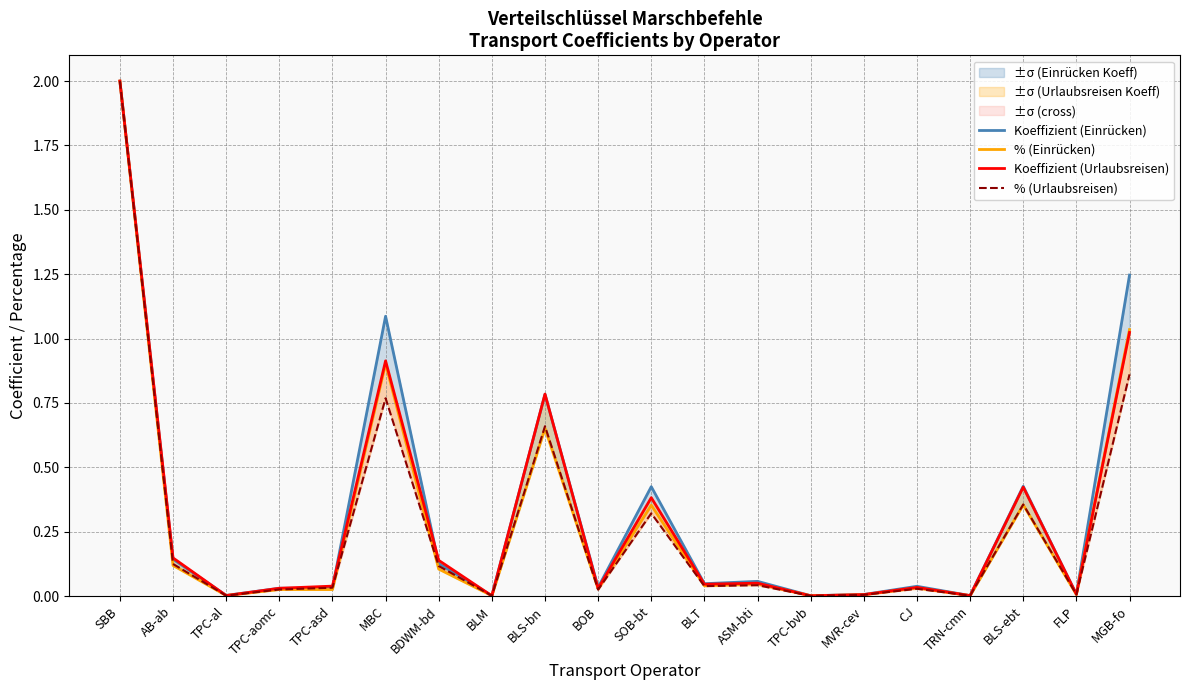

What is the difference between the % (Einrücken) values at TRN-cmn and SBB?

2.0